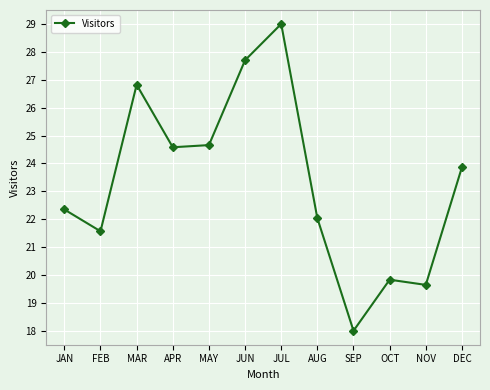

Approximately how many times larger is the value at JAN compared to MAY?

0.9